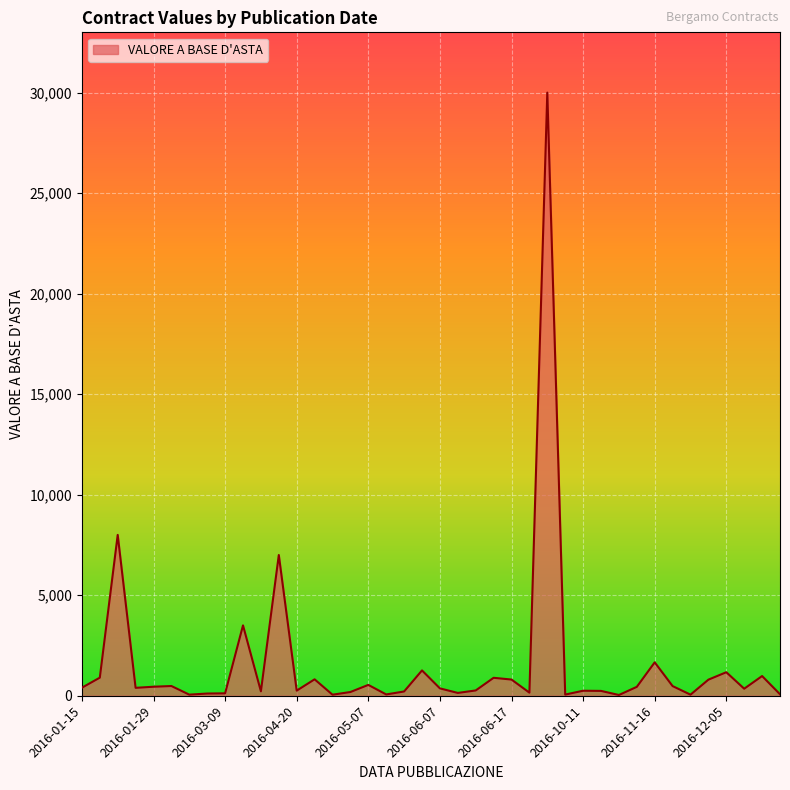

What is the difference between the maximum and minimum values?

29963.0